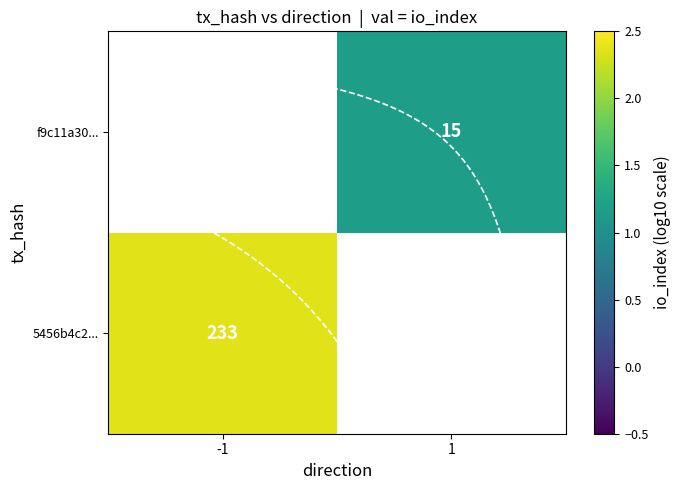

Rank the series by their maximum value, from lowest to highest.

5456b4c2..., f9c11a30...